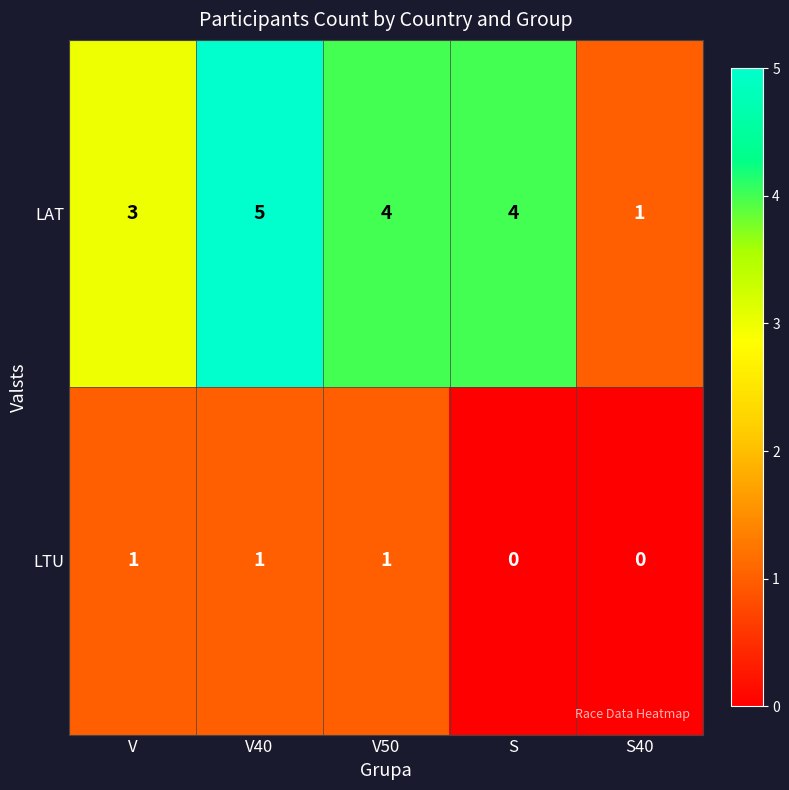

What is the spread (max minus min) of values at V?

2